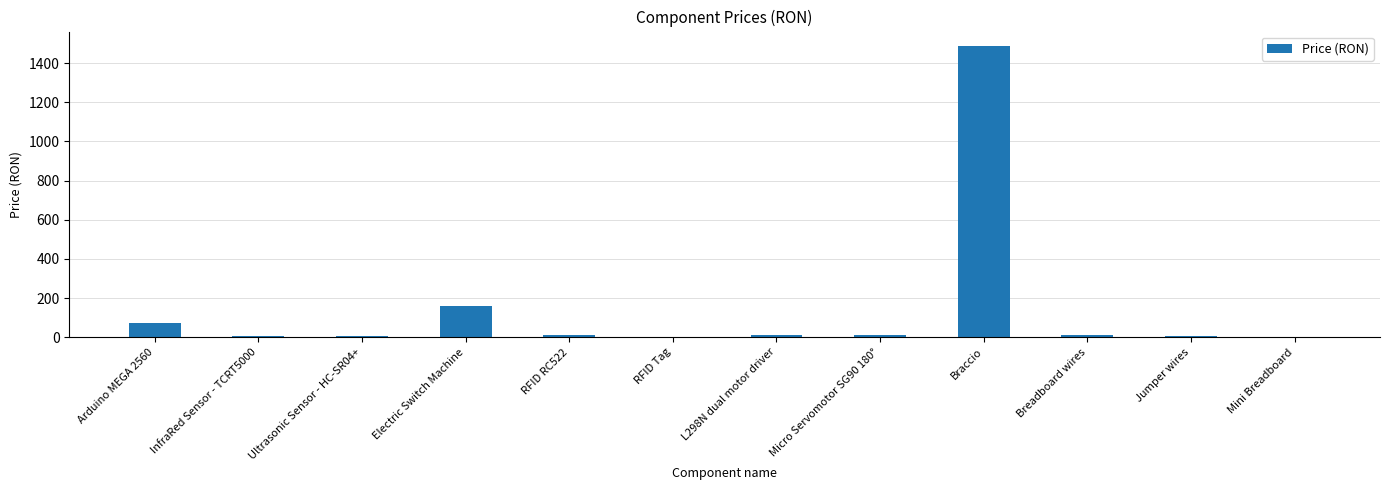

Where is the data nearest to the value 744?

Electric Switch Machine